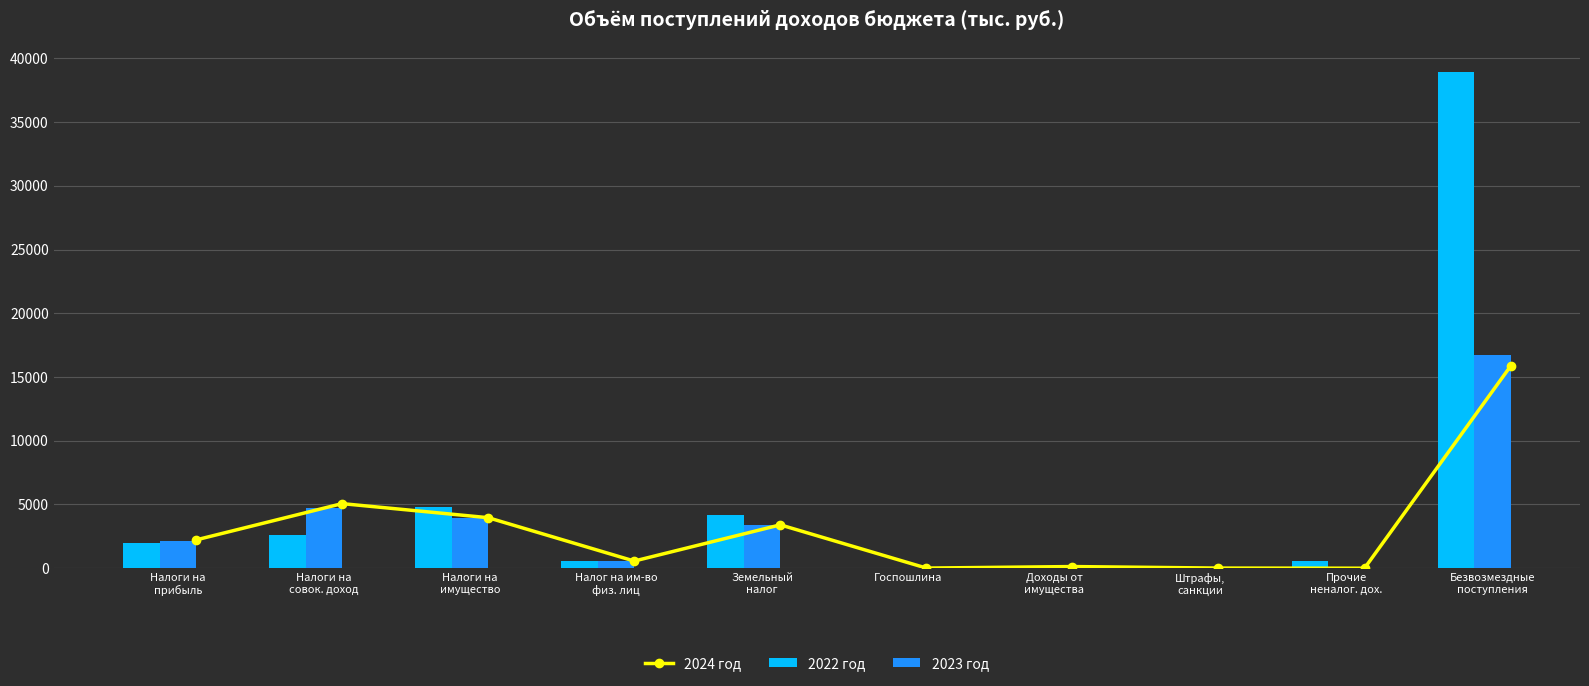

What is the sum of the 2023 год values at Госпошлина and Безвозмездные
поступления?

16726.6